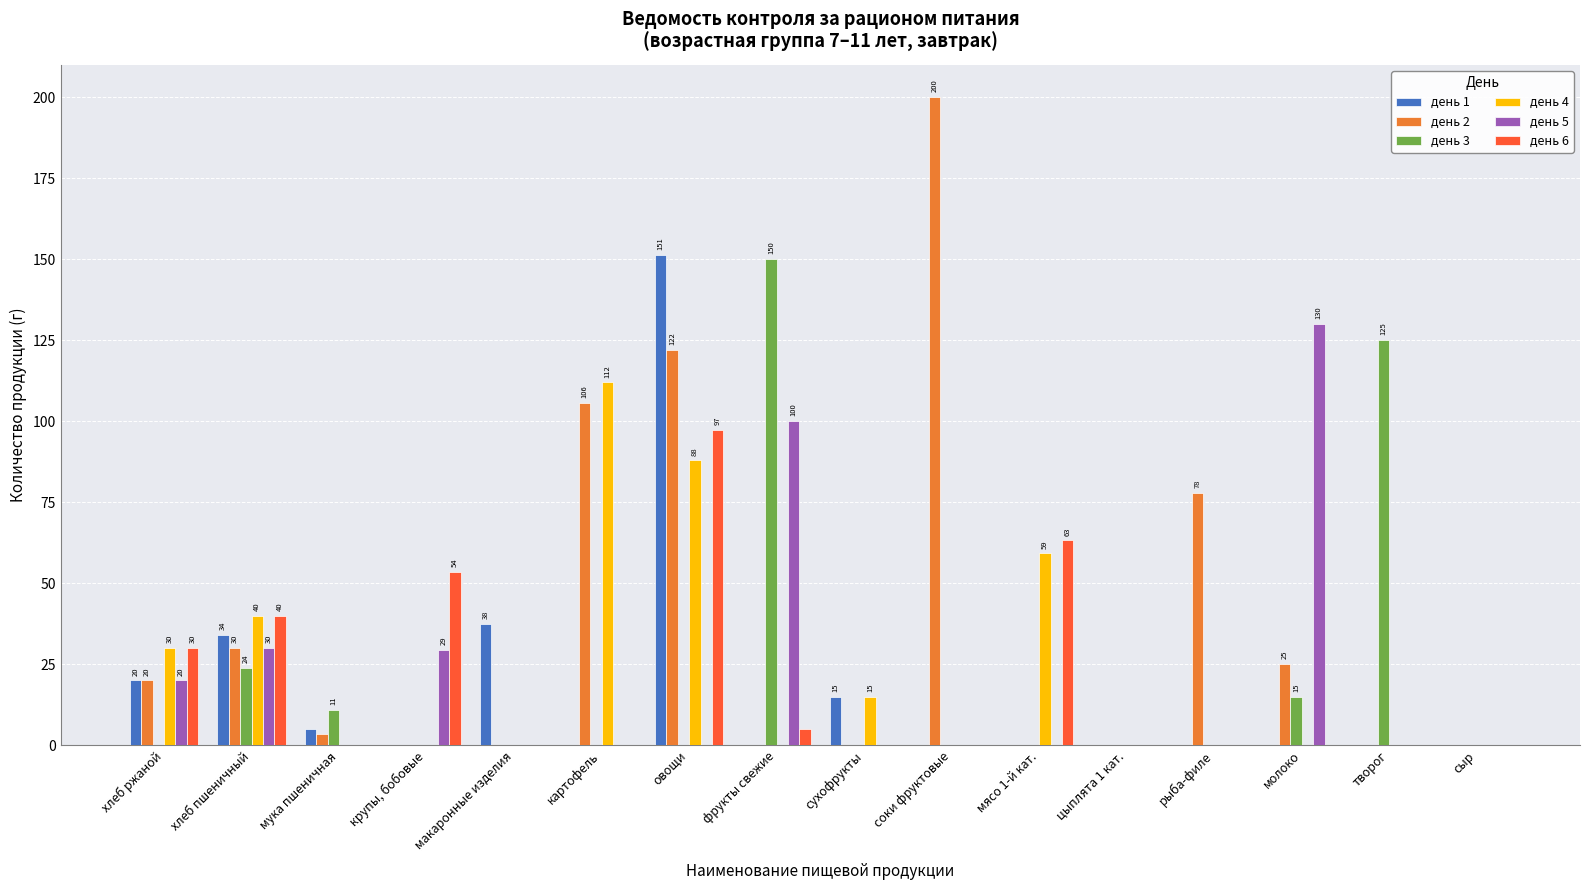

Which series has the largest total across all categories?

день 2